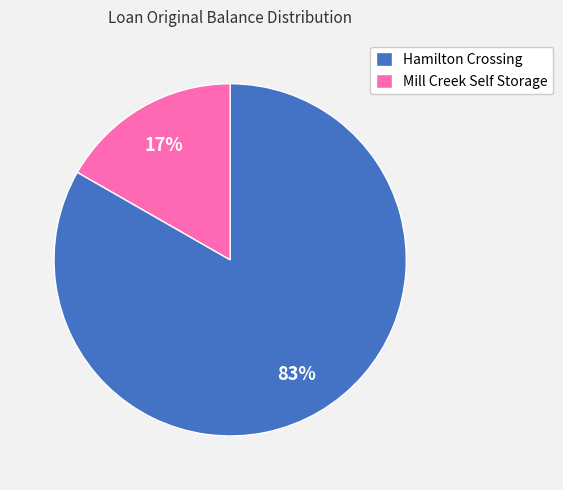

The Hamilton Crossing slice represents 83% of the pie. True or false?

True